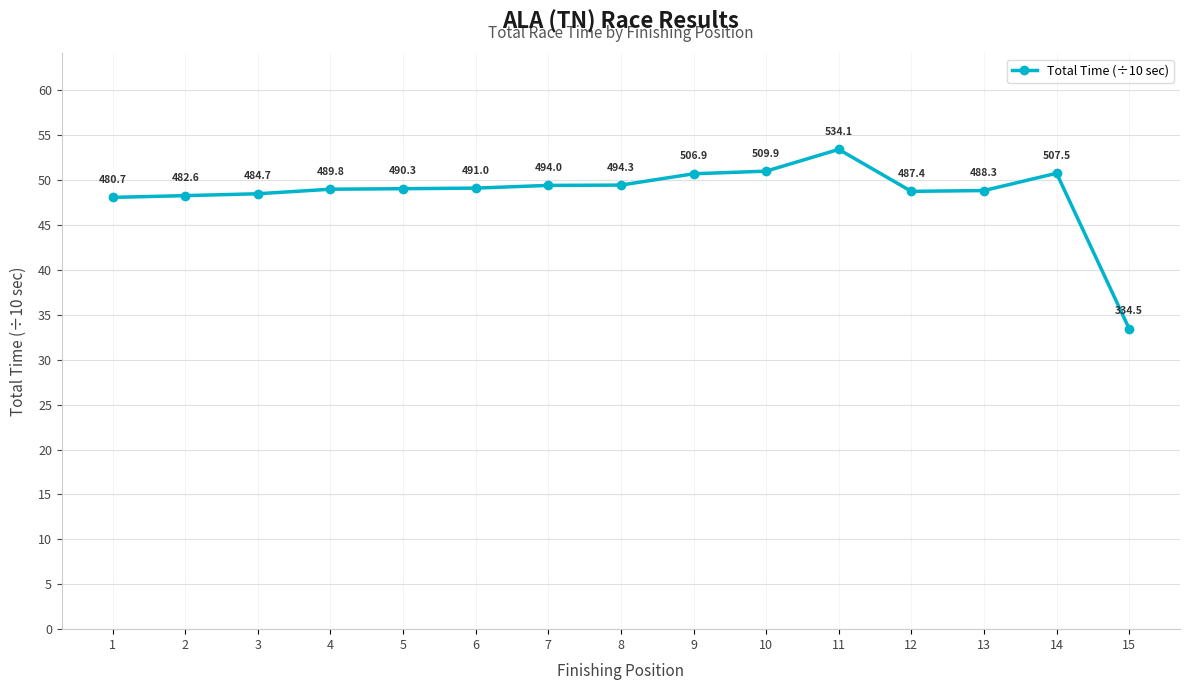

True or false: the data shows 77.1 at 6.

False